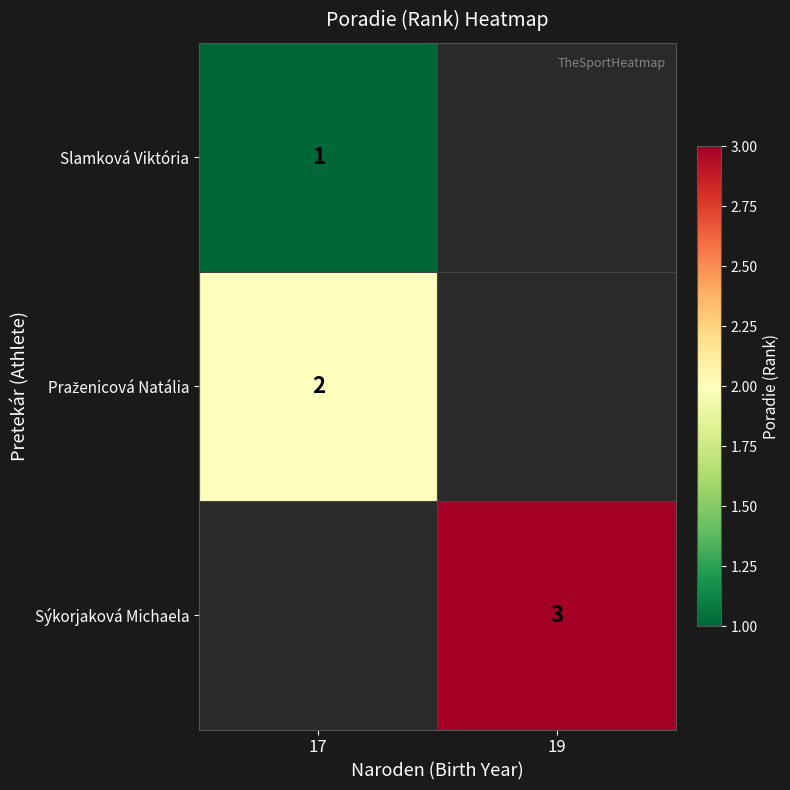

What is the minimum value shown in the chart?

1.0